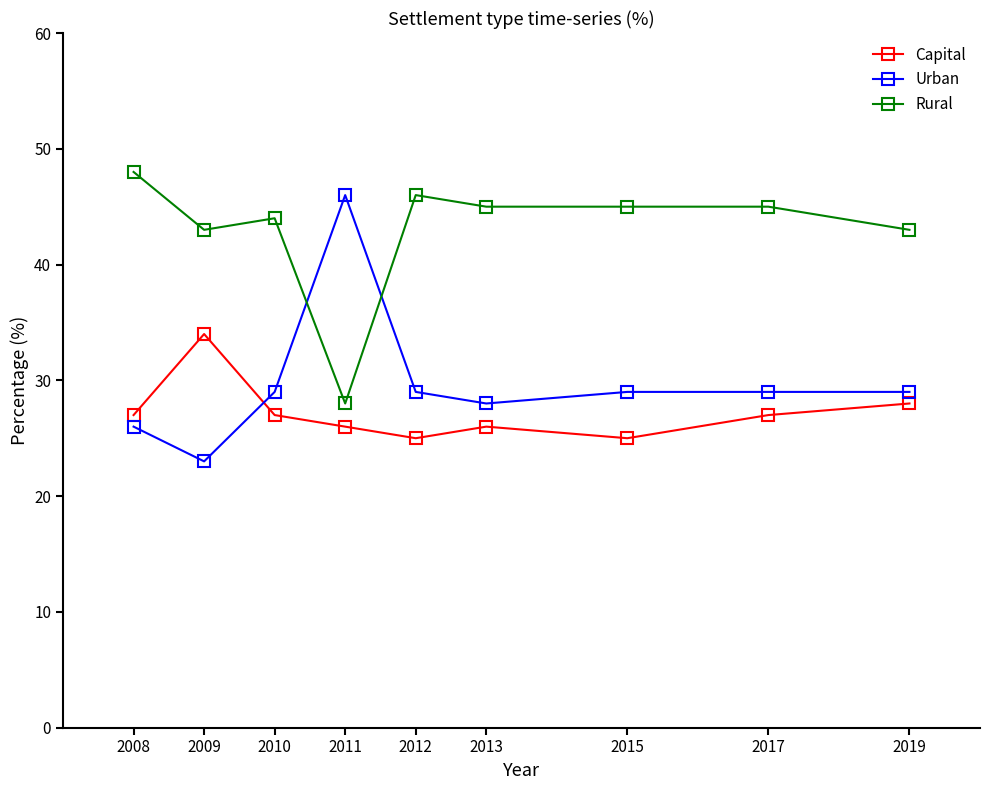

The value of Urban at 2008 is 14. True or false?

False